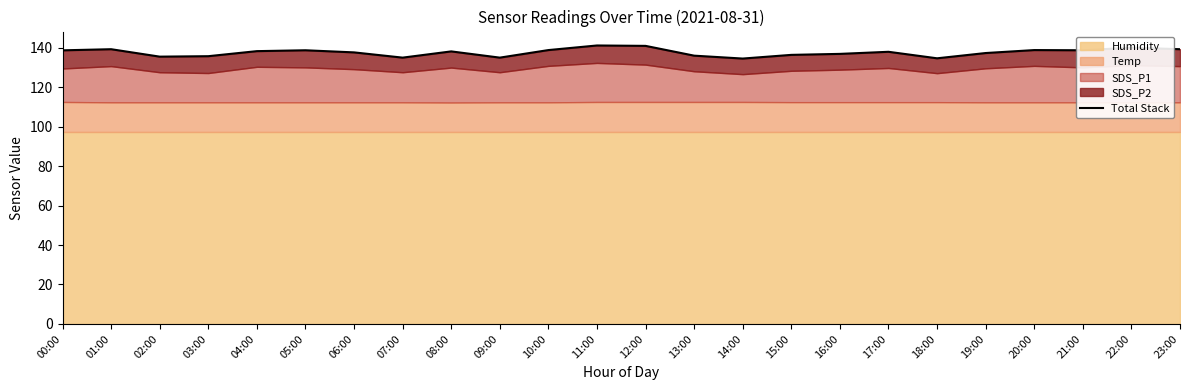

How many interior local peaks (higher than both neighbors) does the data have?

7